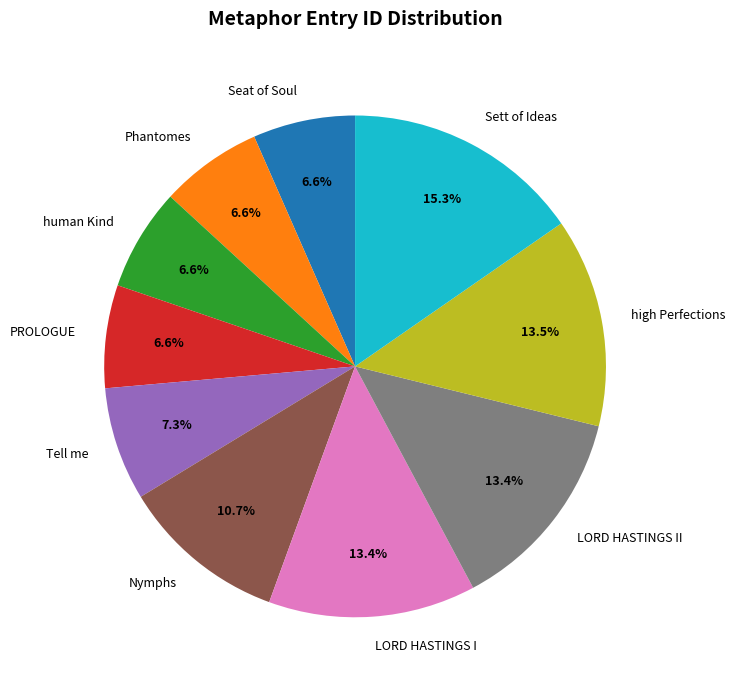

What percentage do high Perfections and Phantomes together represent?

20.1%